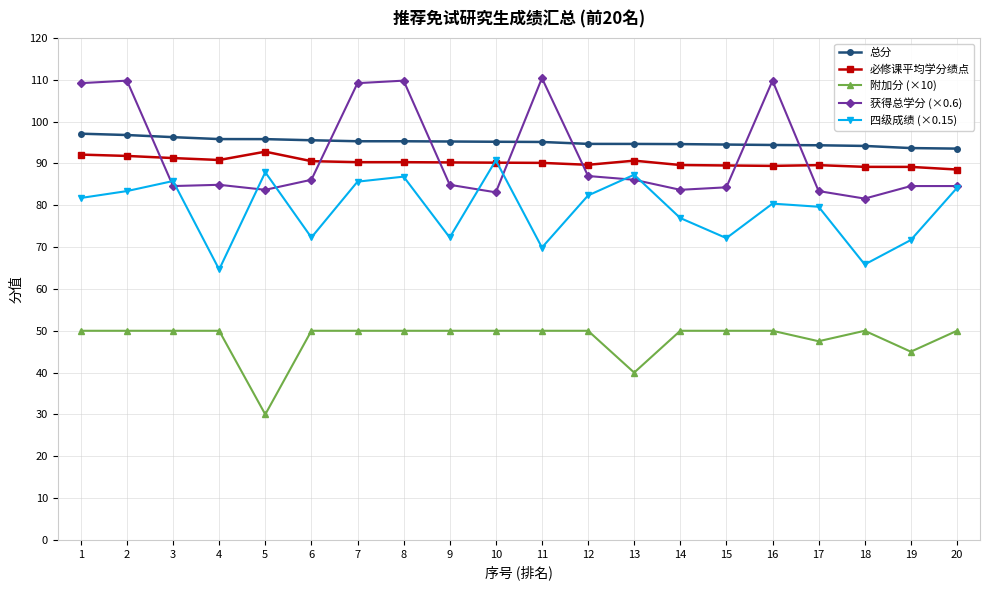

What is the total value across all series at 8?

432.3